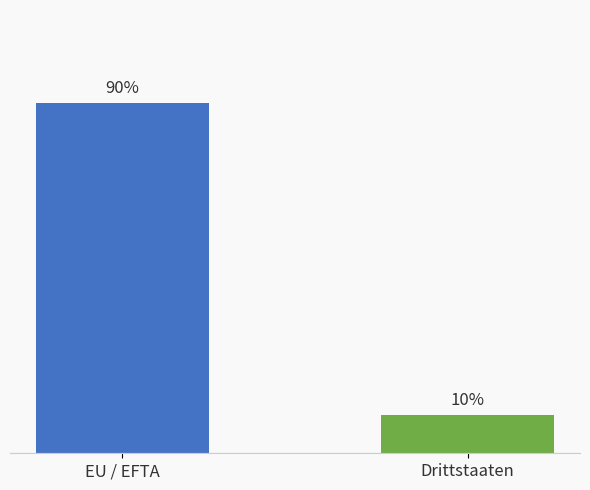

Are the bars grouped side by side (vs. stacked)?

Yes